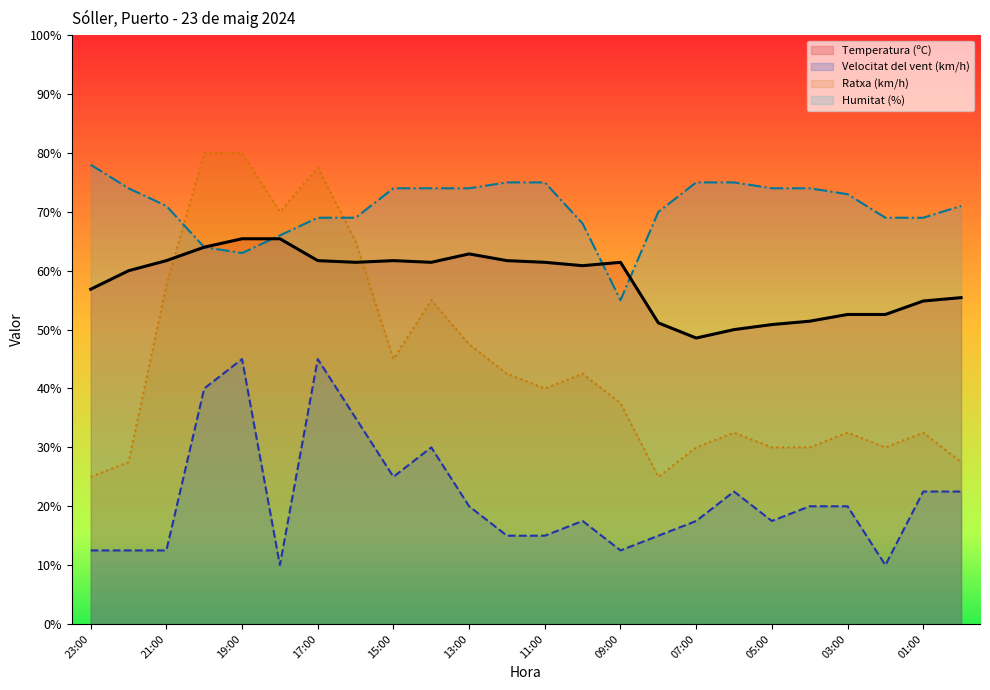

At 00:00, list the series in order from largest to smallest.

Humitat (%), Temperatura (ºC), Ratxa (km/h), Velocitat del vent (km/h)